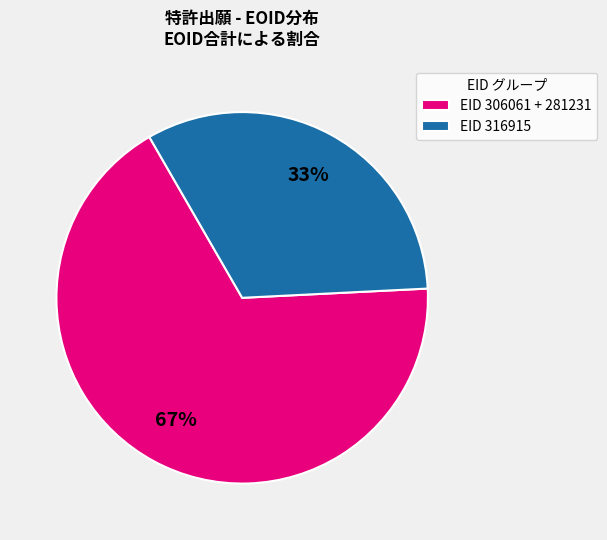

How many slices are in this pie chart?

2